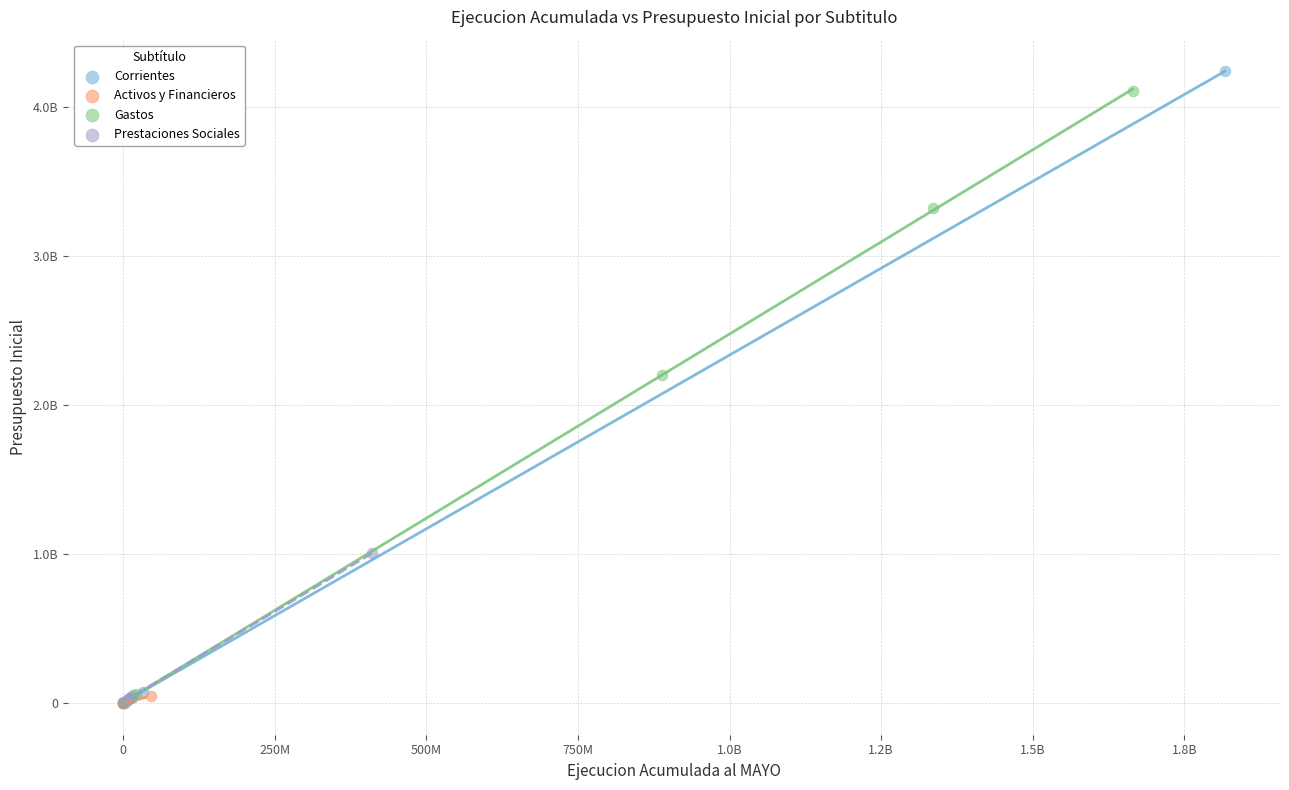

What are all the series names shown in the legend?

Corrientes, Activos y Financieros, Gastos, Prestaciones Sociales